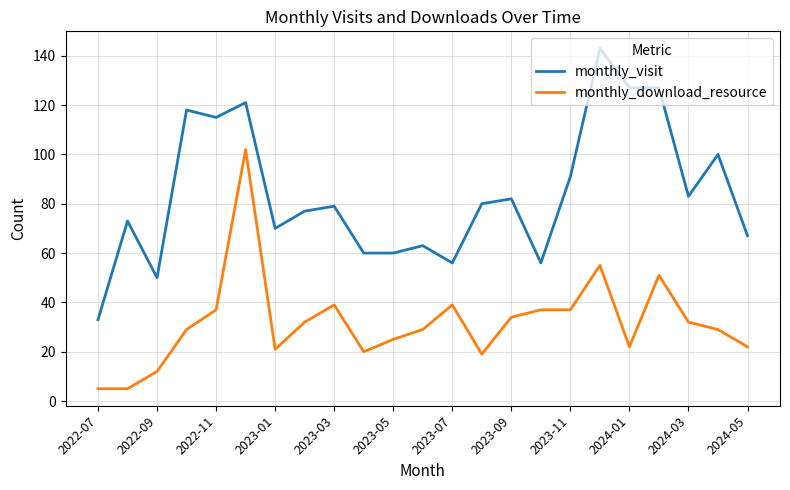

What is the smallest value displayed?

5